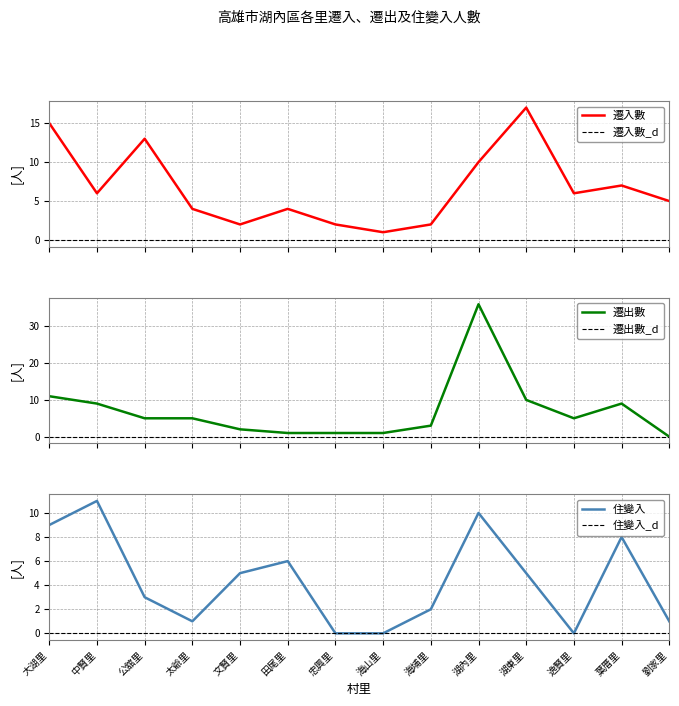

What are all the series names shown in the legend?

遷入數, 遷出數, 住變入